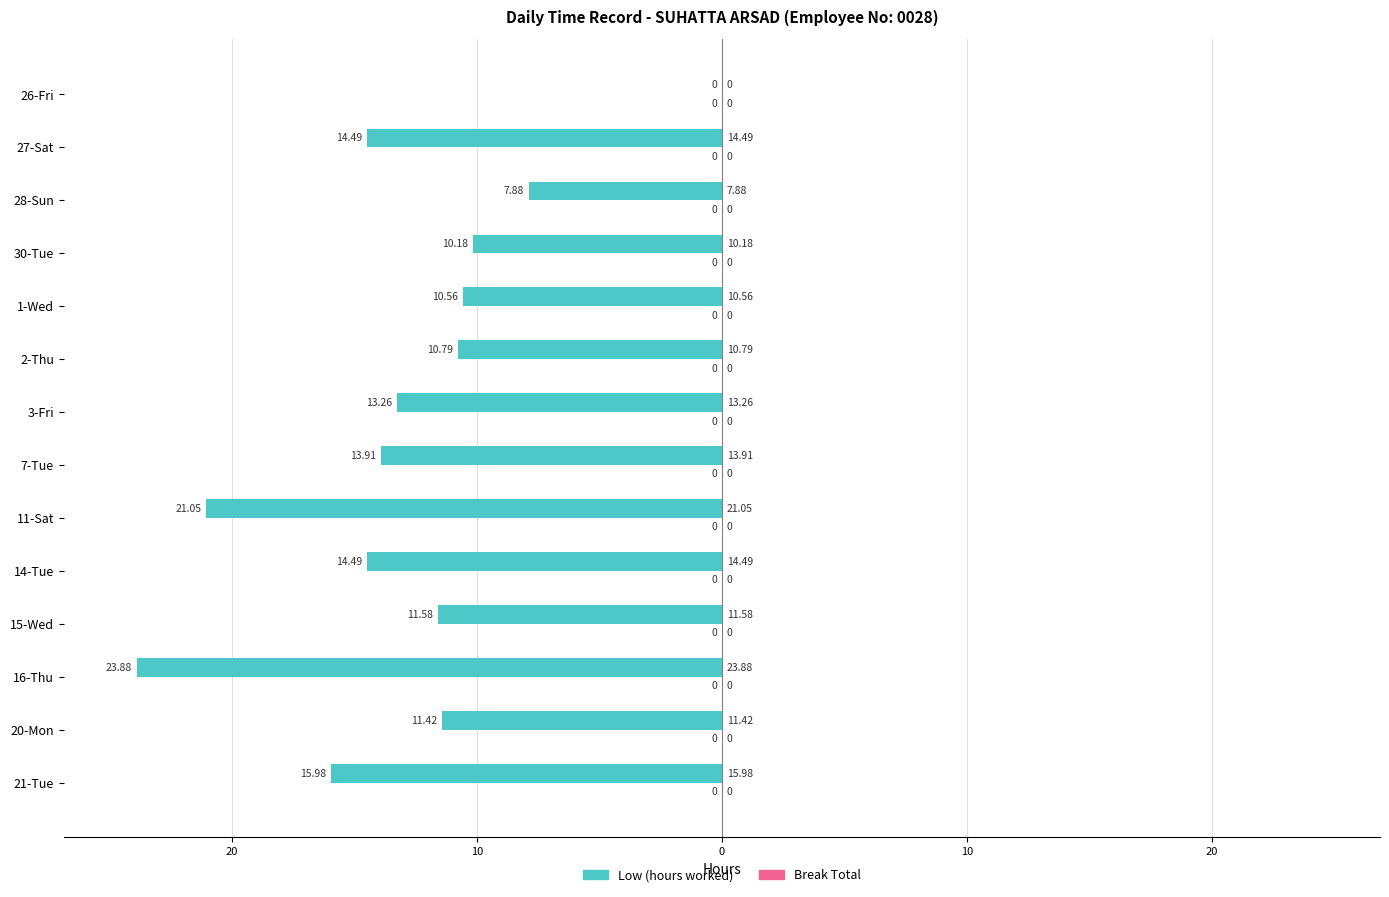

Are the bars horizontal?

Yes